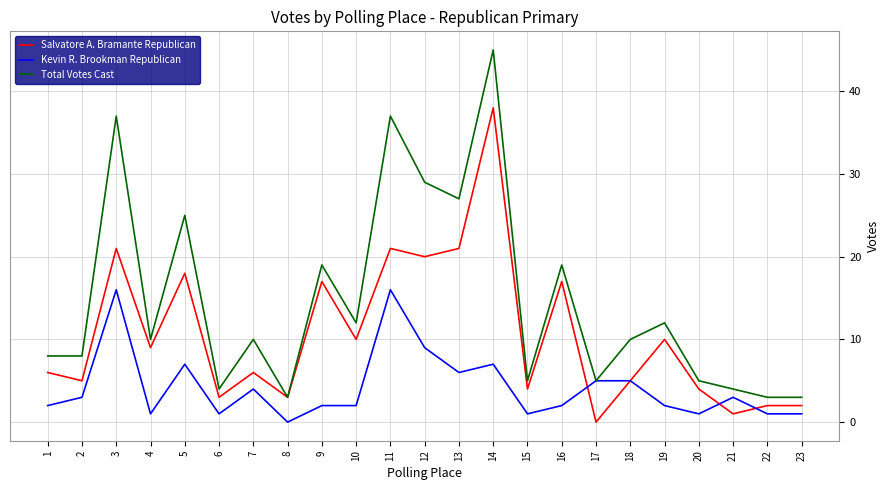

What is the sum of all Salvatore A. Bramante Republican values?

243